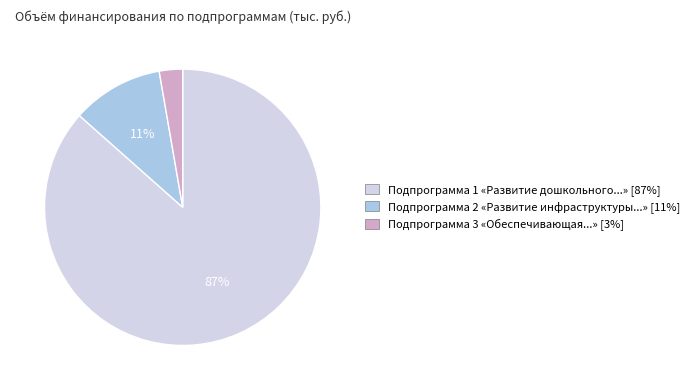

True or false: Подпрограмма 2 «Развитие инфраструктуры...» [11%] accounts for 11% of the total.

True